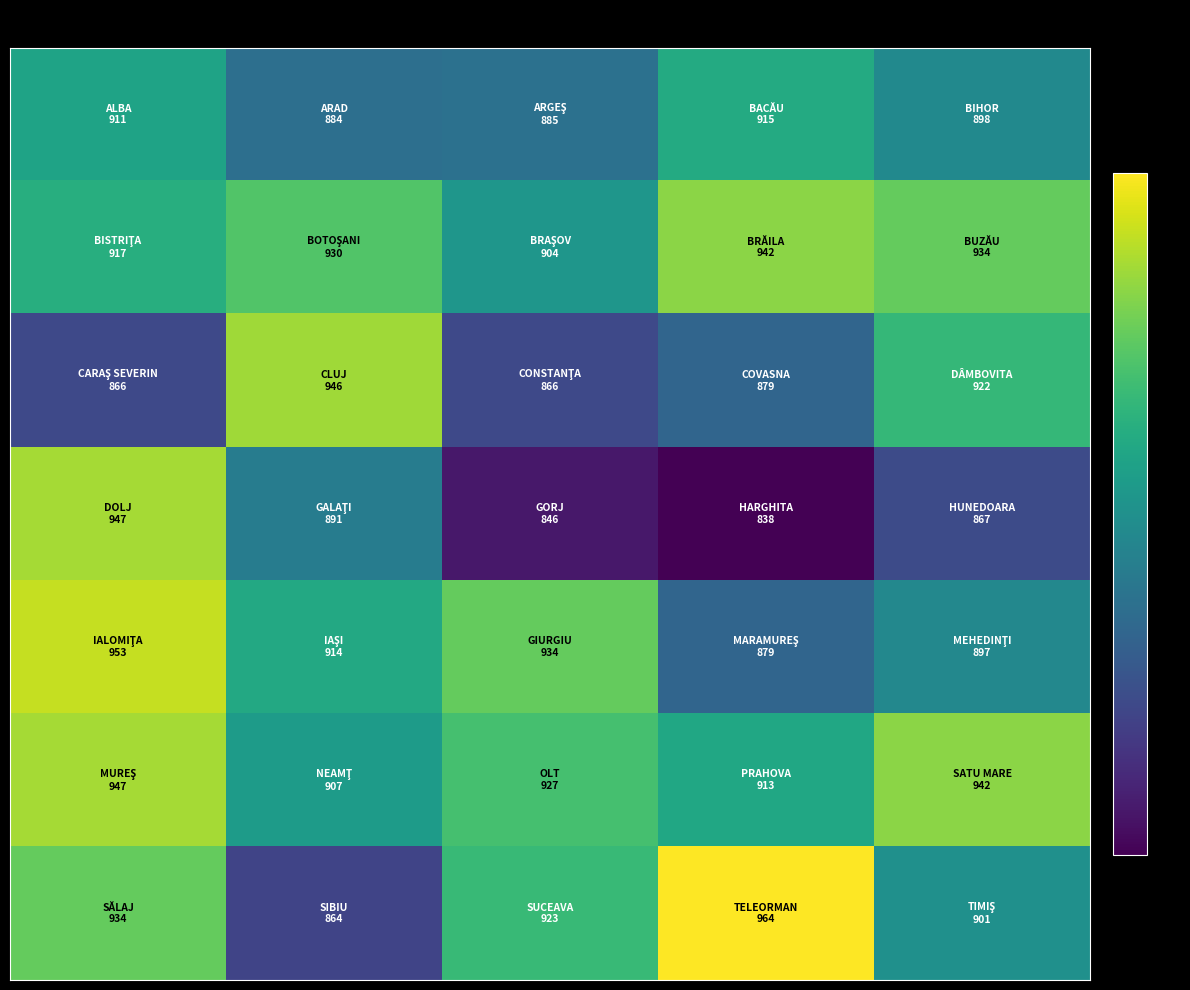

At how many categories does at least one series exceed 925?

5